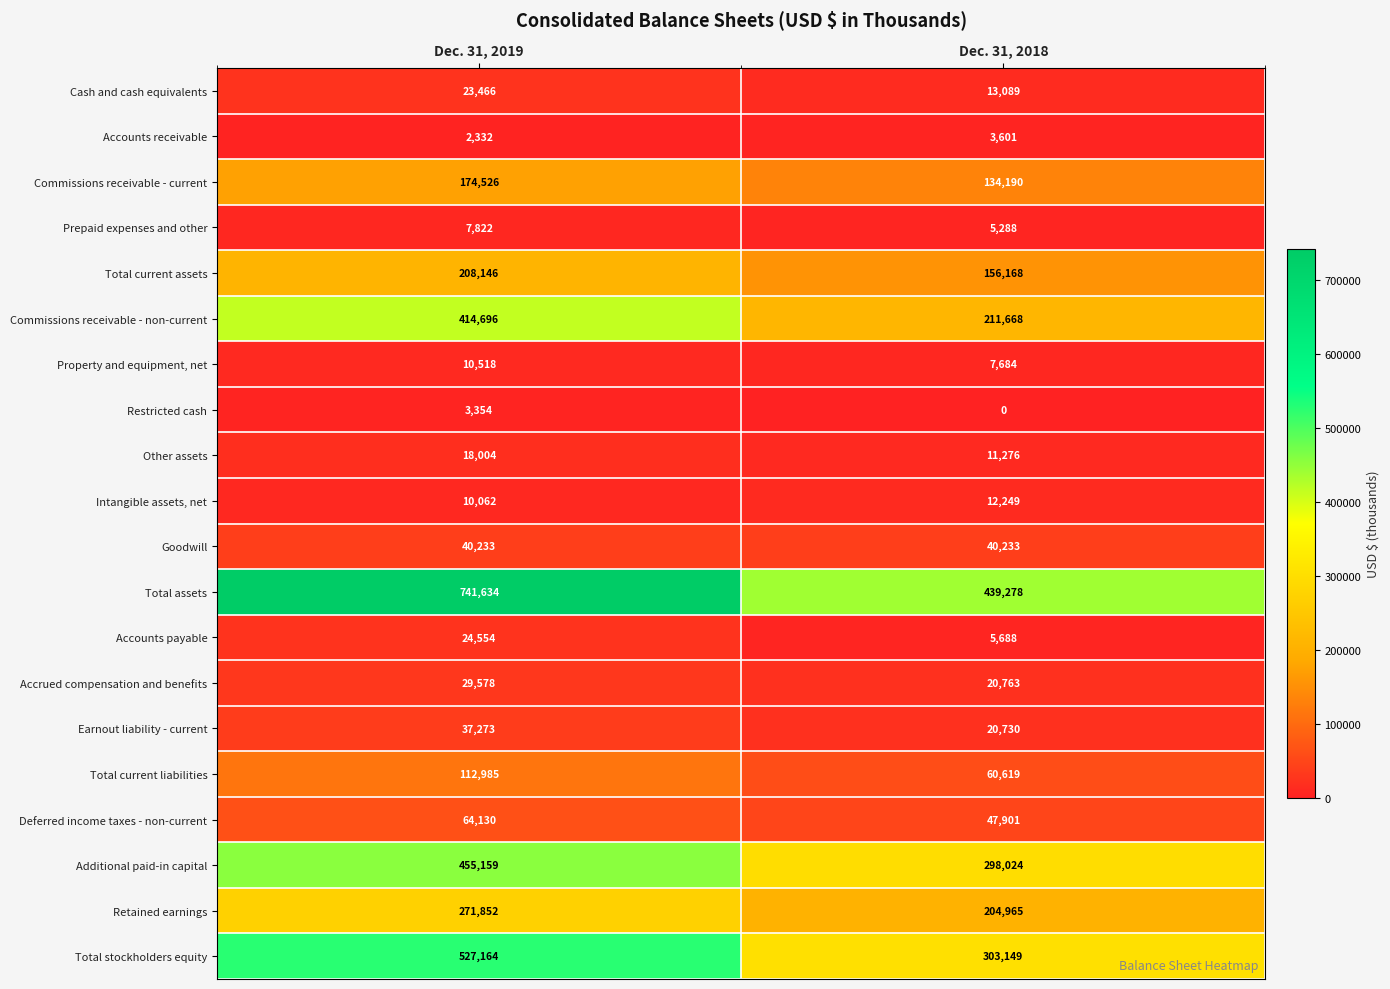

What is the difference between the highest and lowest values at Dec. 31, 2018?

439278